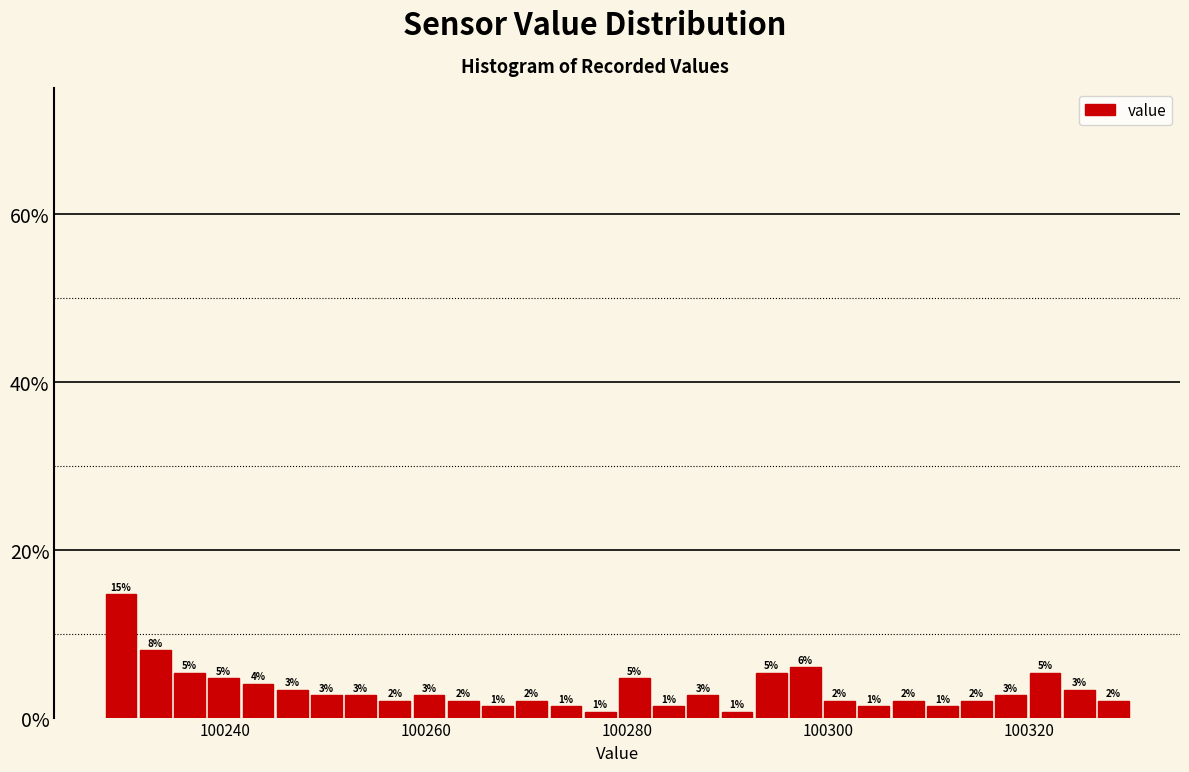

Read against the x-axis, roughly where is the centre of the tallest bar?

100230